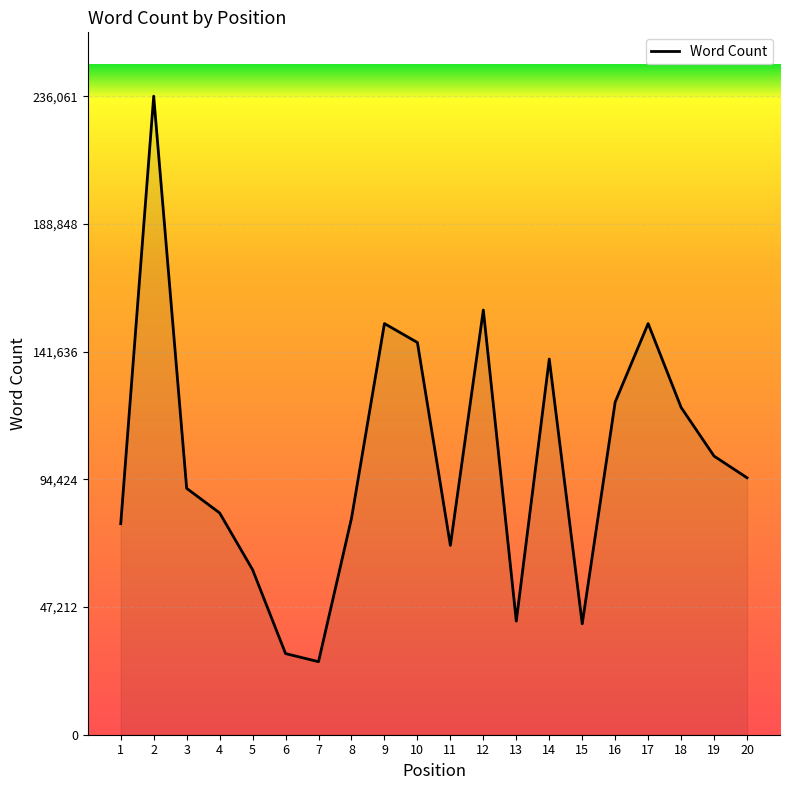

What is the sum of the values at 1 and 17?

230000